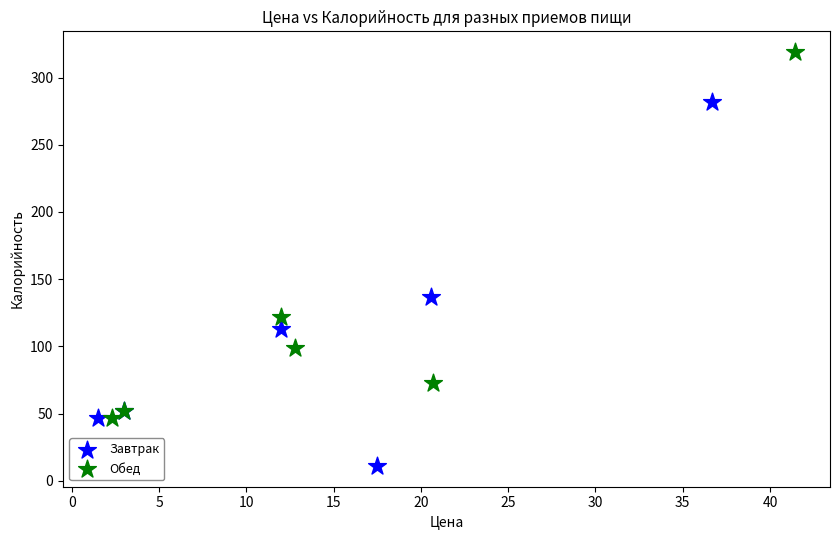

What are all the series names shown in the legend?

Завтрак, Обед